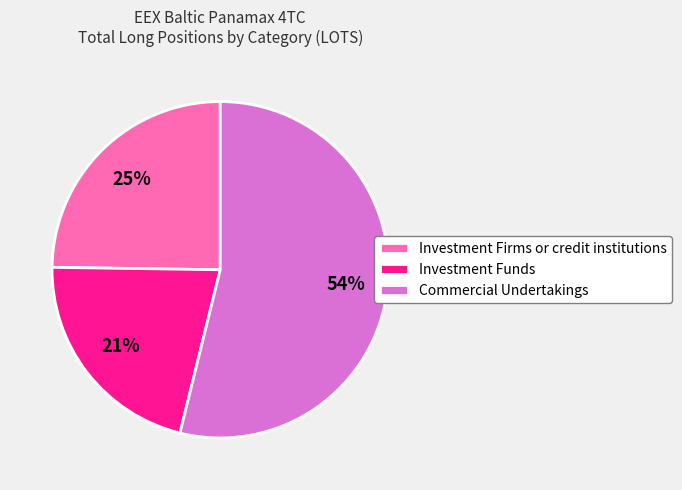

Does Commercial Undertakings represent more than half of the total?

Yes